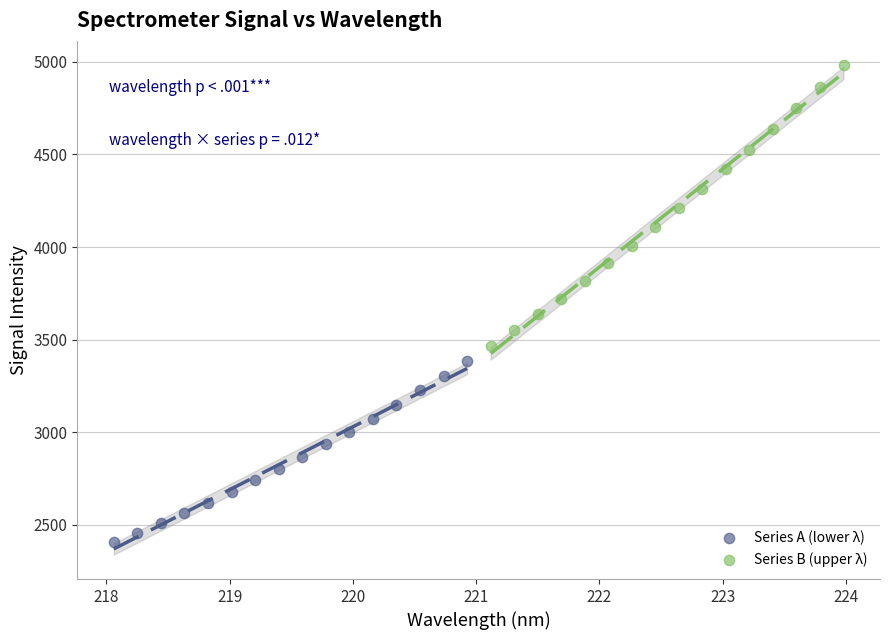

Which series reaches the maximum Y coordinate?

Series B (upper λ)